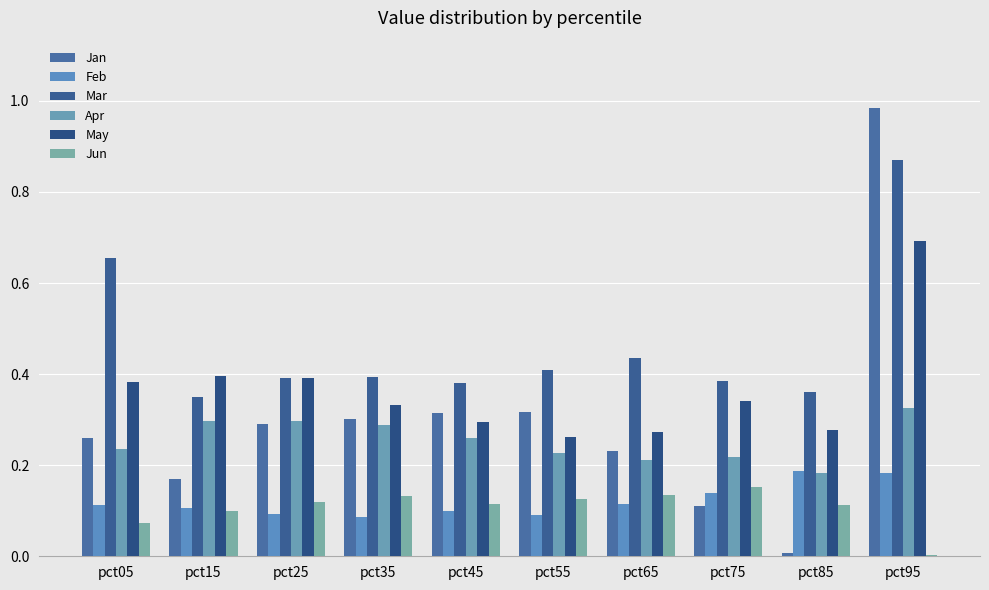

Which series has the largest range (max minus min)?

Jan